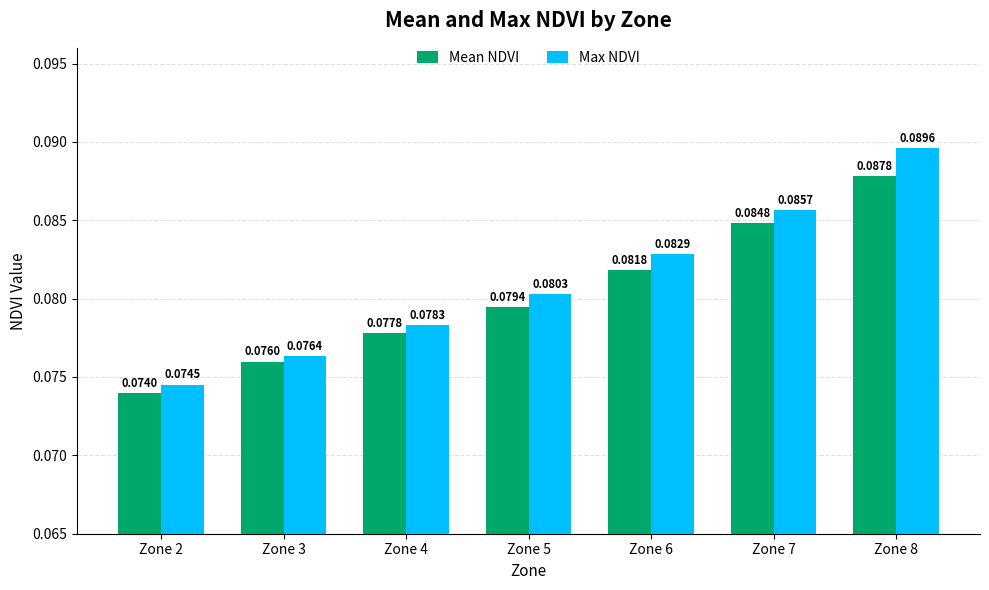

List the labels in order of Max NDVI value, largest first.

Zone 8, Zone 7, Zone 6, Zone 5, Zone 4, Zone 3, Zone 2